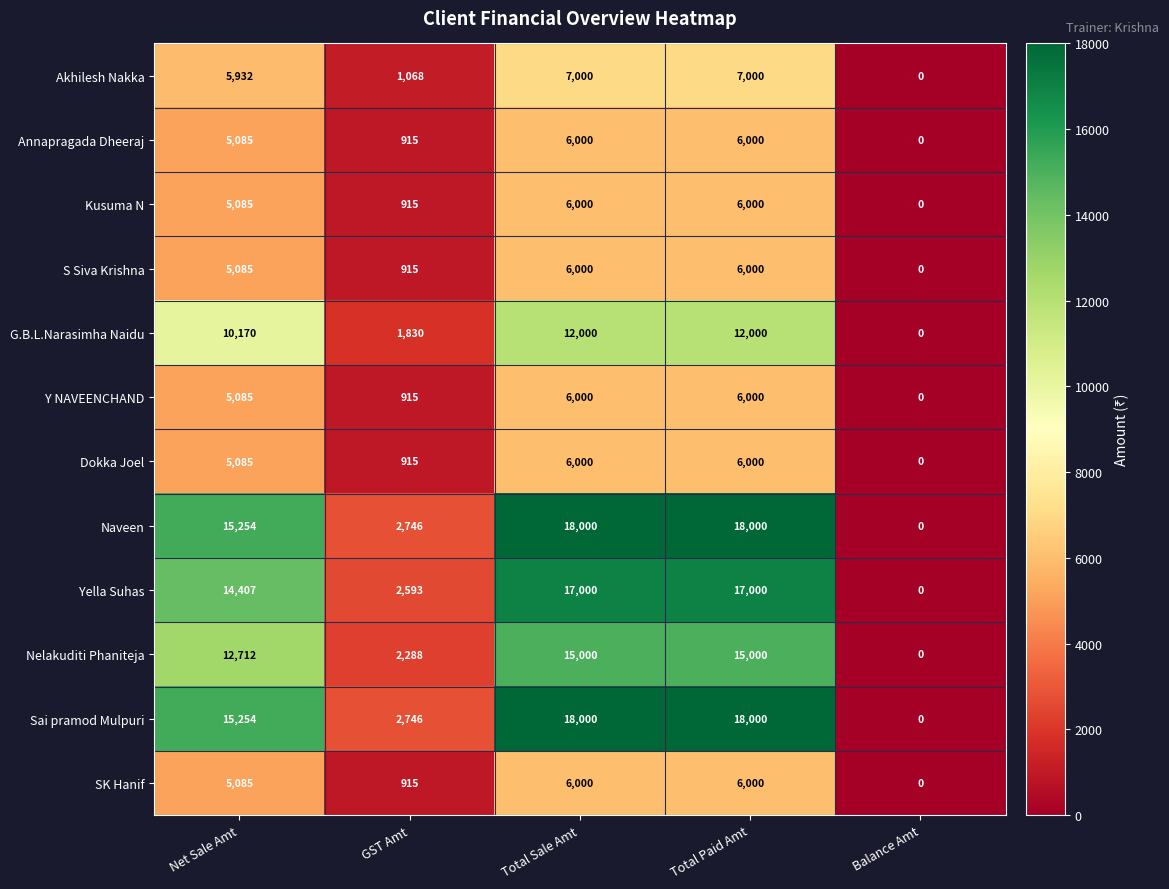

How many series are shown in this chart?

12